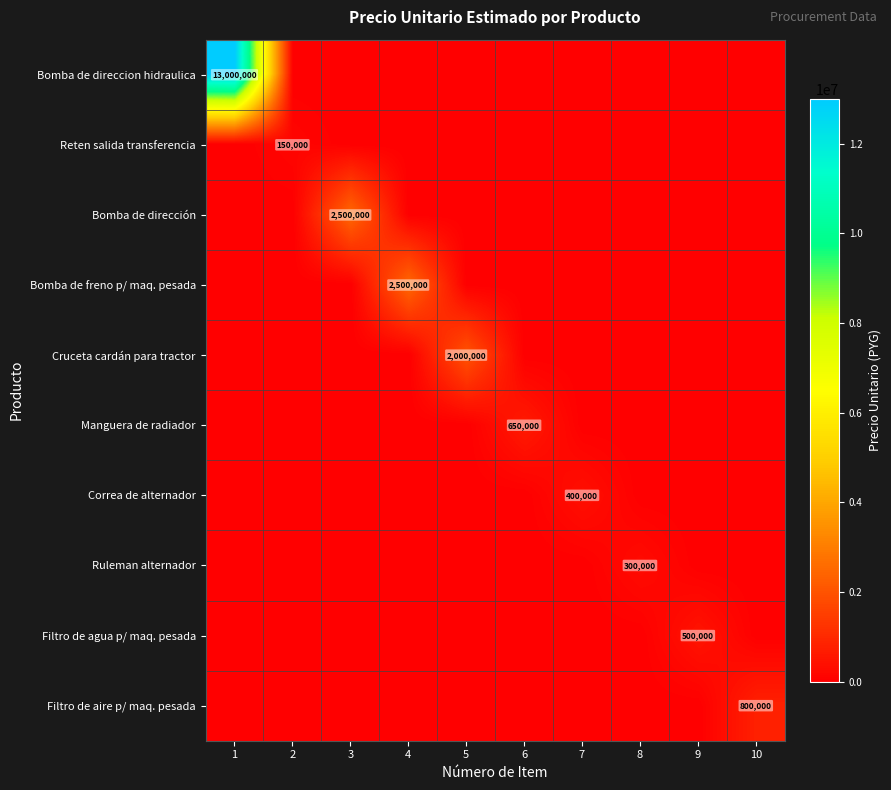

True or false: Reten salida transferencia has a value of 150000 at 2.

True